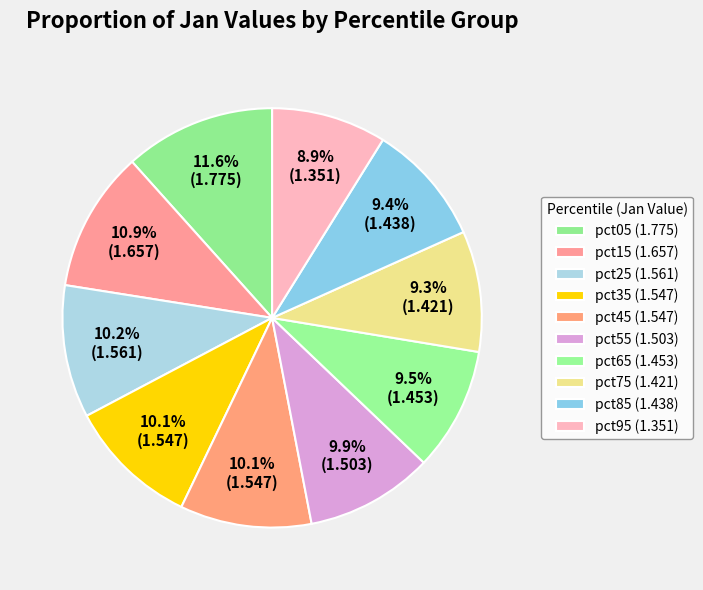

Combined, what portion of the pie is pct05 and pct75?

21.0%